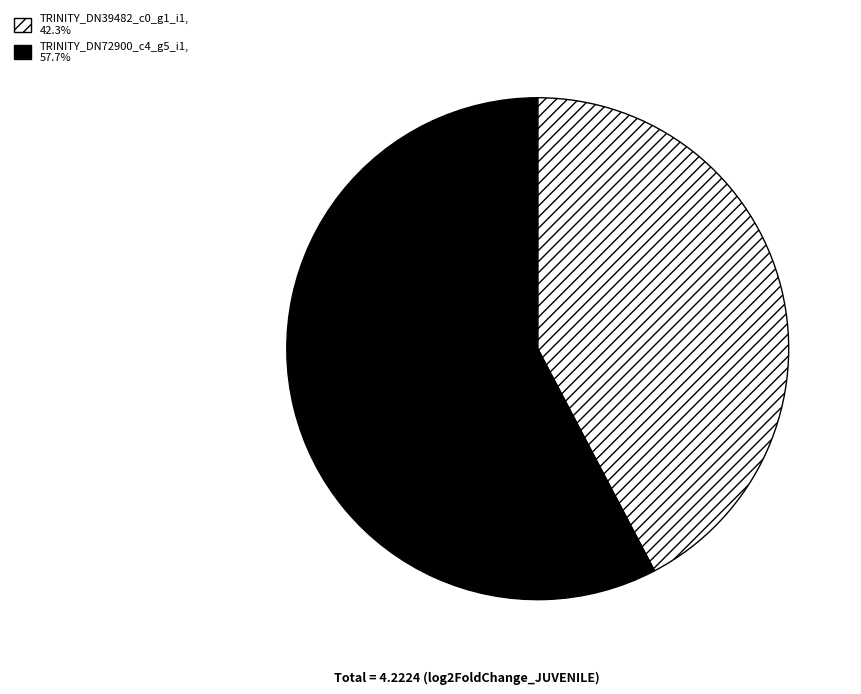

Do TRINITY_DN72900_c4_g5_i1, 57.7% and TRINITY_DN39482_c0_g1_i1, 42.3% together represent more than half of the pie?

Yes